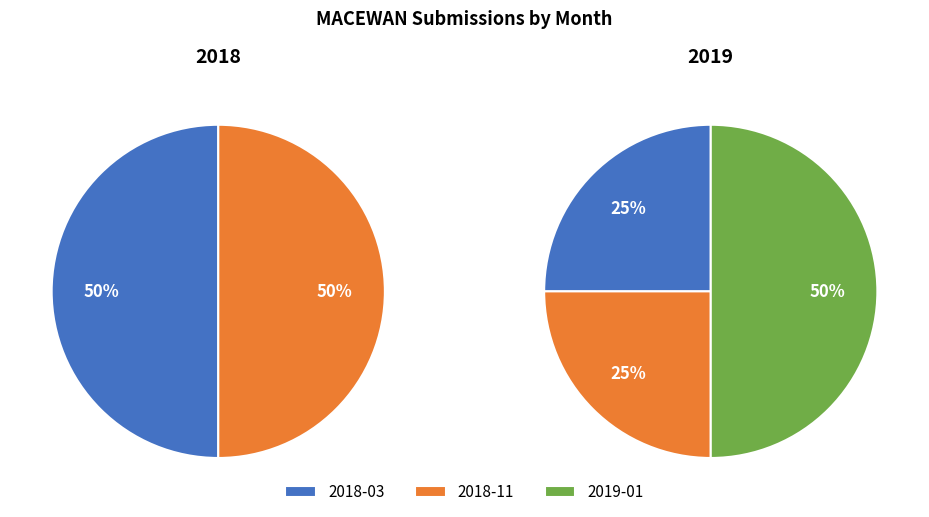

How much of the chart is everything except 2019-01?

50.0%